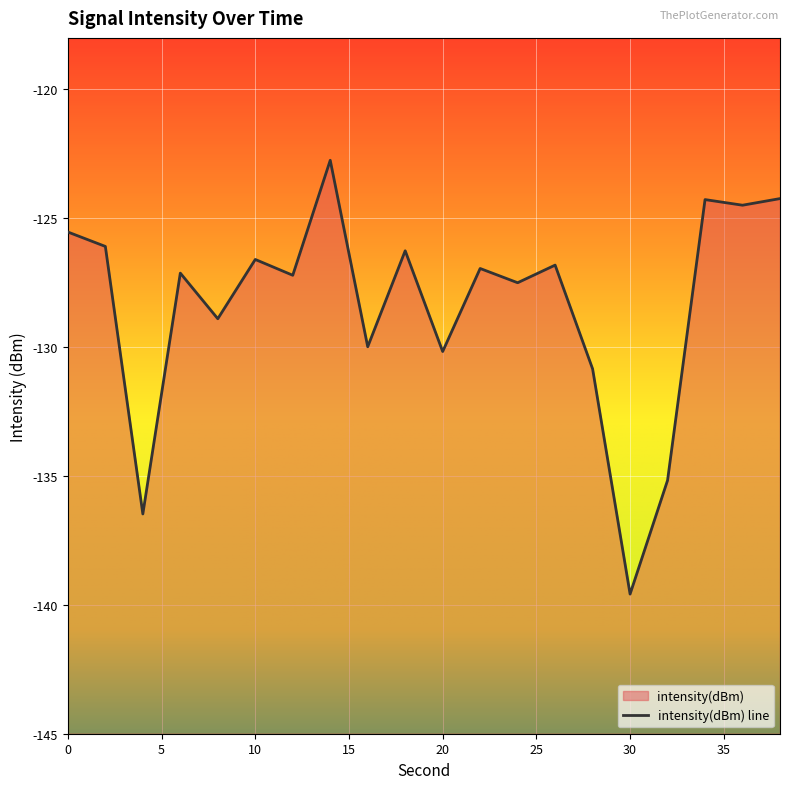

Reading left to right, transcribe all the data shown in this chart.

0=-125.5	2=-126.1	4=-136.5	6=-127.1	8=-128.9	10=-126.6	12=-127.2	14=-122.7	16=-130.0	18=-126.3	20=-130.2	22=-126.9	24=-127.5	26=-126.8	28=-130.8	30=-139.6	32=-135.2	34=-124.3	36=-124.5	38=-124.2